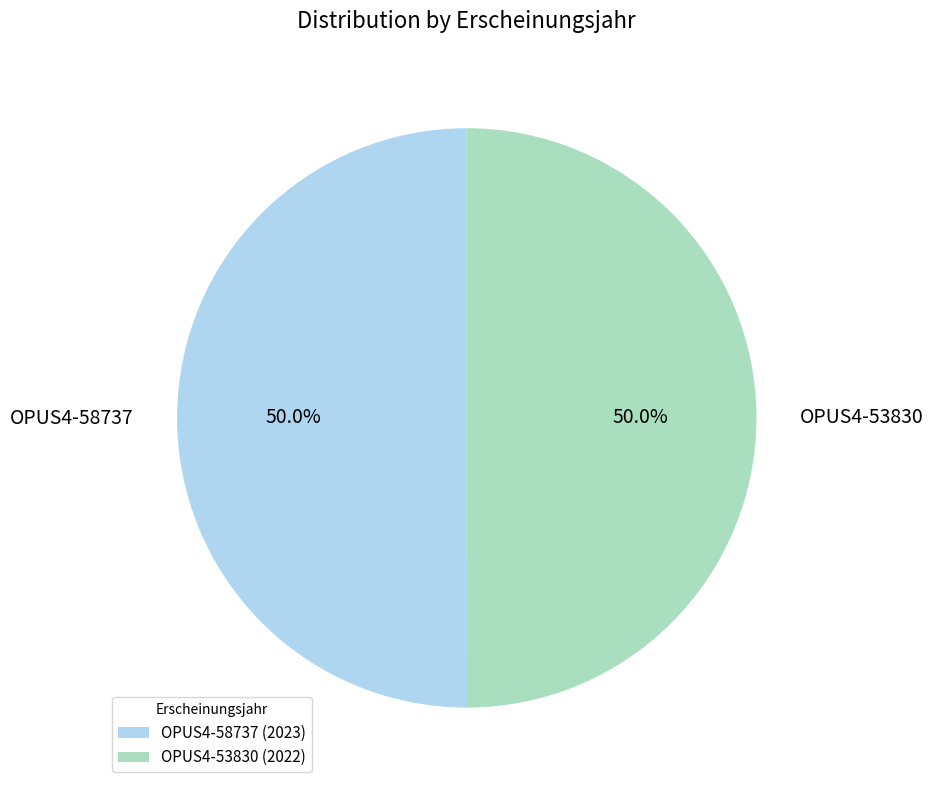

To the nearest percent, what percentage of the pie is OPUS4-53830?

50%